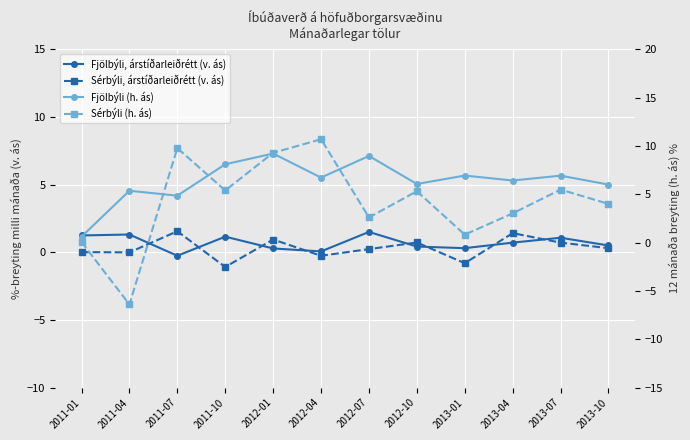

What position from the left is 2012-10?

8